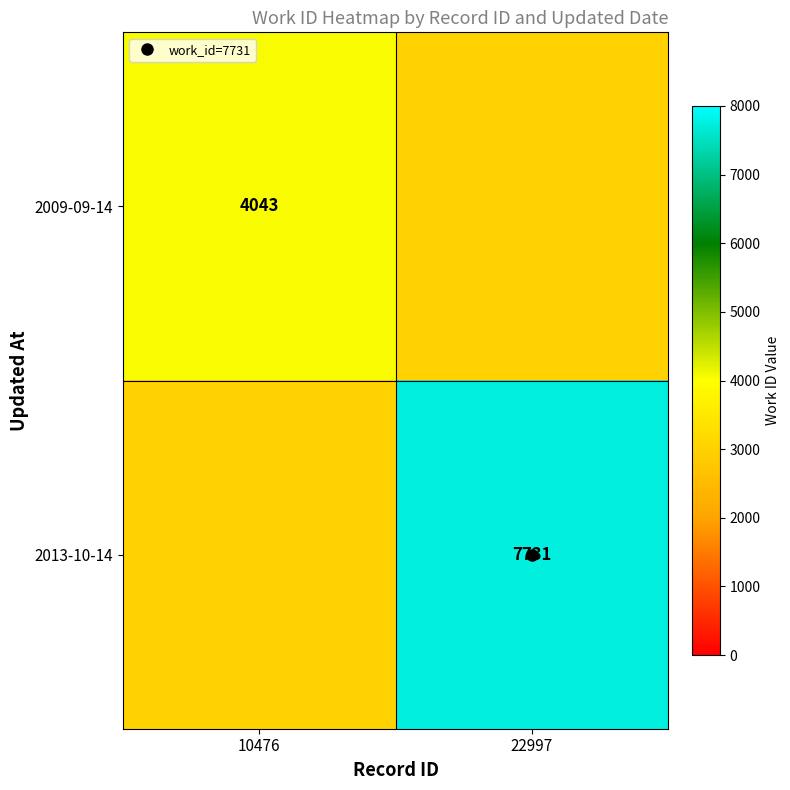

At how many categories does at least one series exceed 3537?

2